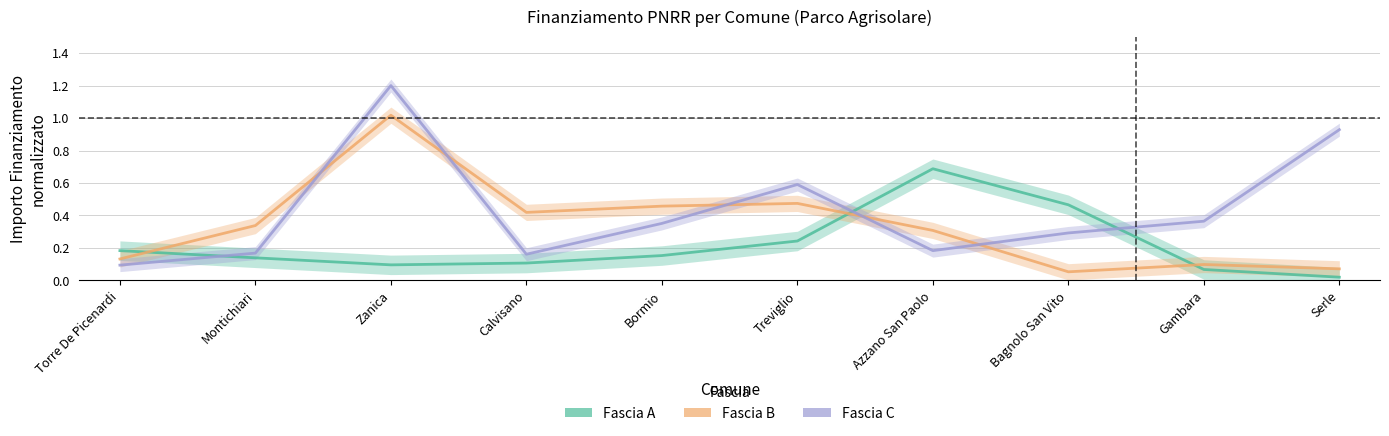

What is the sum of all Fascia B values?

3.4